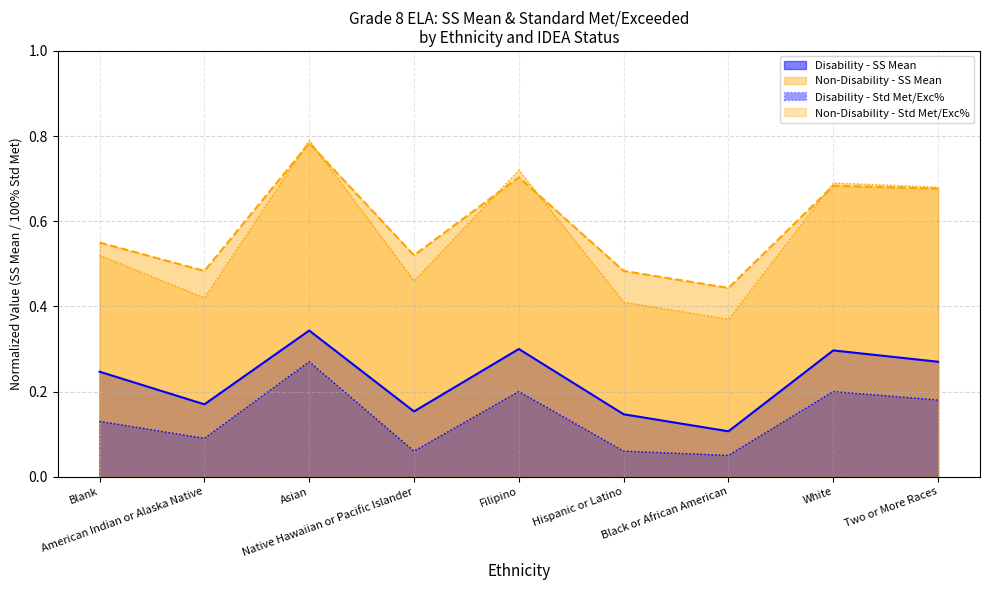

True or false: Non-Disability - SS Mean and Disability - SS Mean intersect in this chart.

False